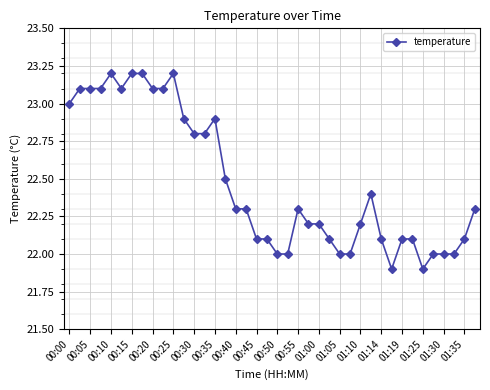

What is the greatest value displayed?

23.2